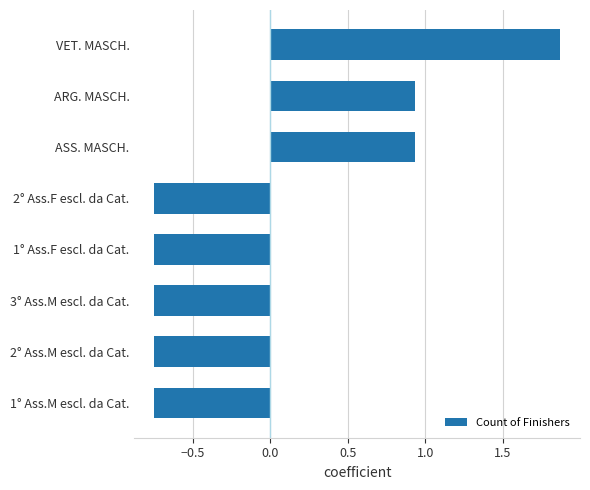

How many values are below 0?

5